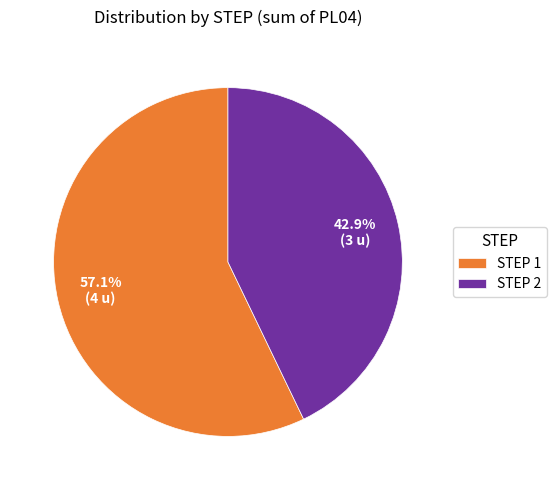

What portion of the pie excludes STEP 1?

42.9%